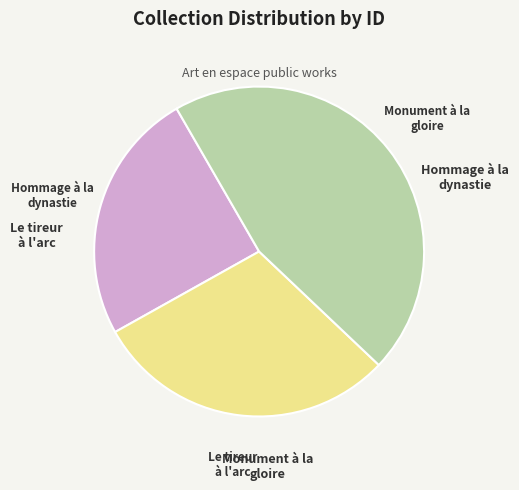

Does any single category account for the majority?

No